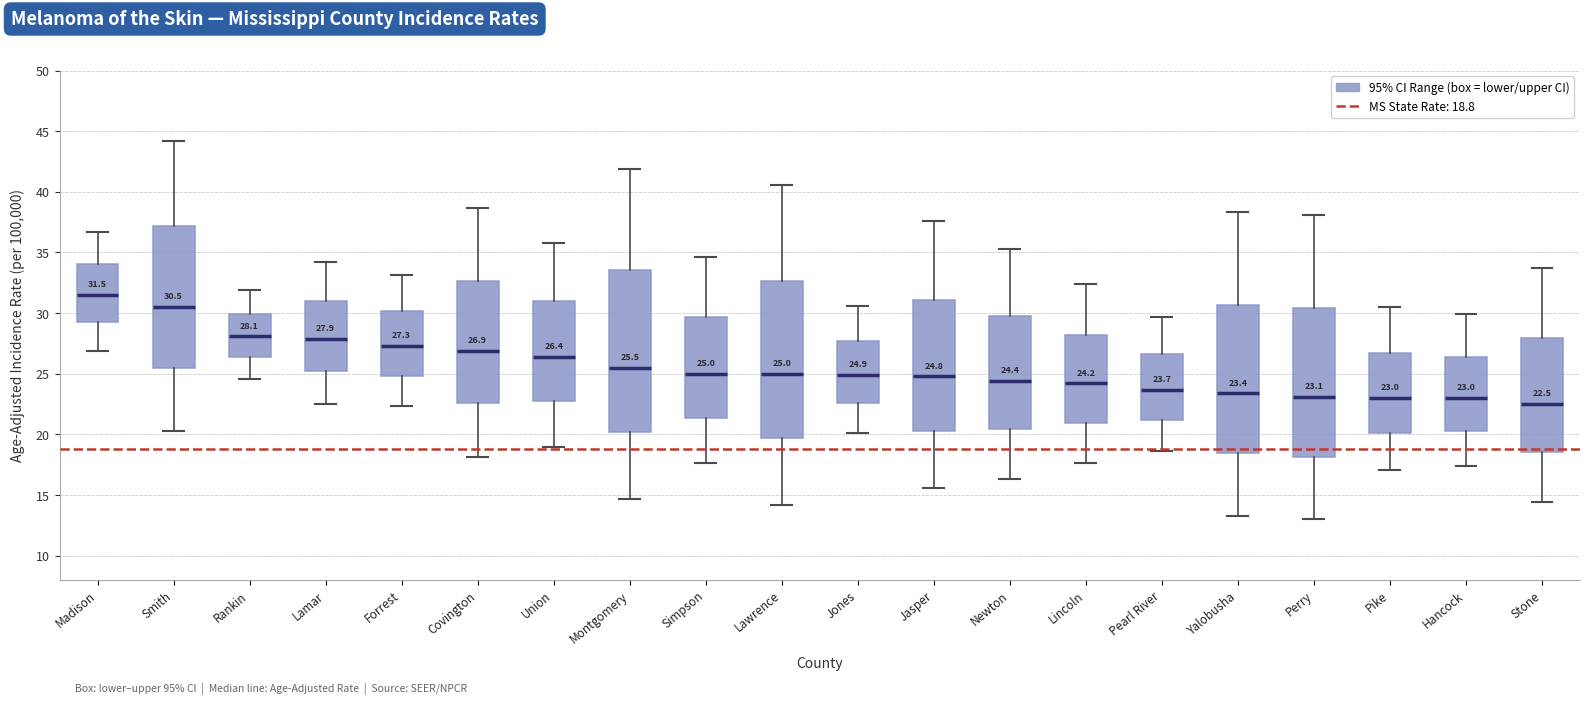

Which box's median line is the lowest?

Stone